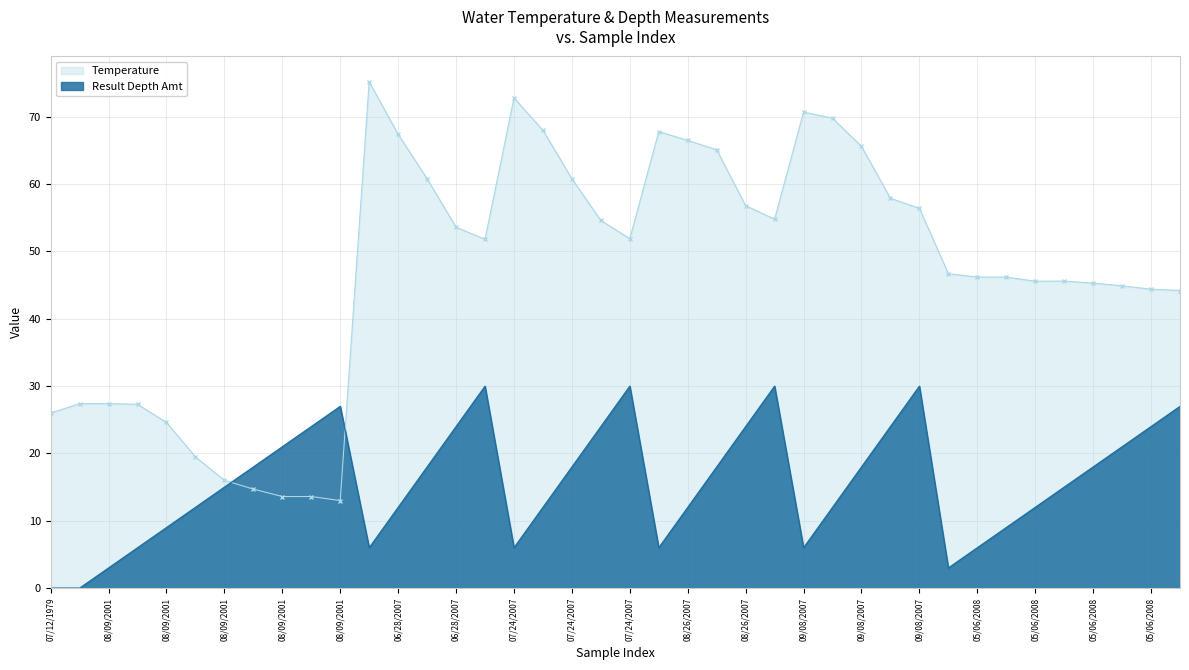

What is the average value of the Result Depth Amt series?

15.8